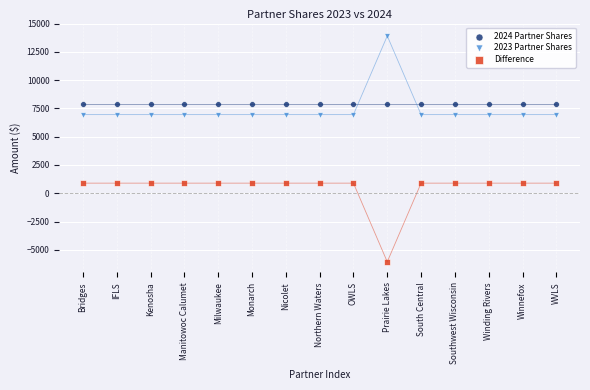

Which series reaches the minimum Y coordinate?

Difference